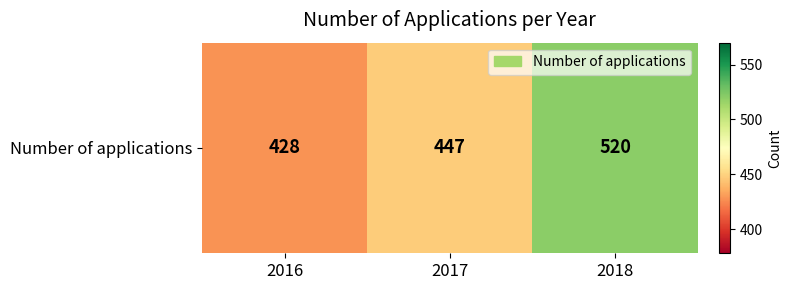

The value at 2017 is 133. True or false?

False